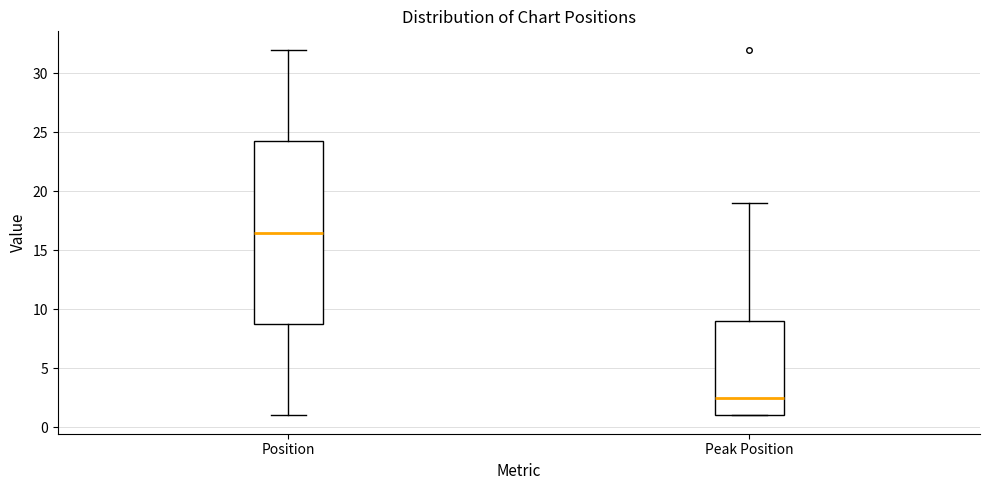

Reading left to right, transcribe this box plot: for each box, give where its median line is, the range the box spans, and where its two whiskers end, as read against the y-axis. The values are not printed on the chart, so give them approximately, as read against the axis.

Position: median 16.5, box 9.0 to 24.5, whiskers 1.0 to 32.0
Peak Position: median 2.5, box 1.0 to 9.0, whiskers 1.0 to 19.0